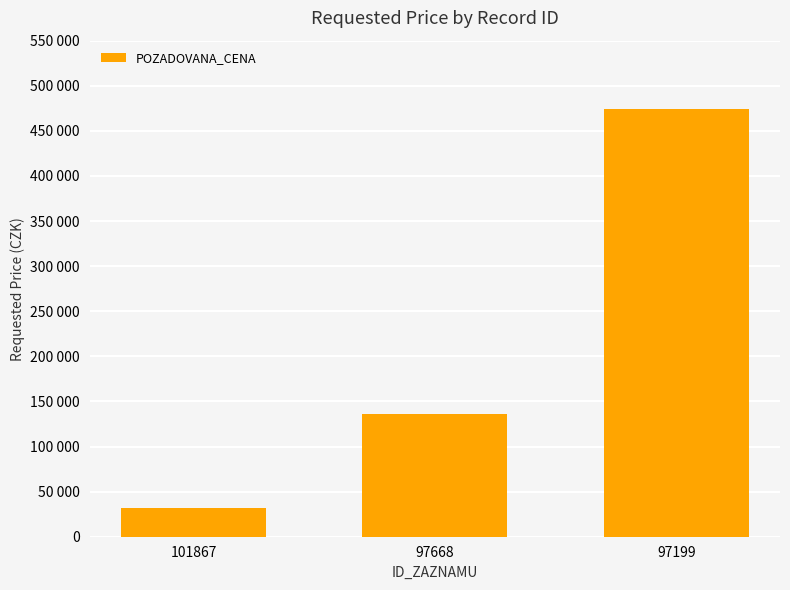

At which category does the chart reach its minimum across all series?

101867